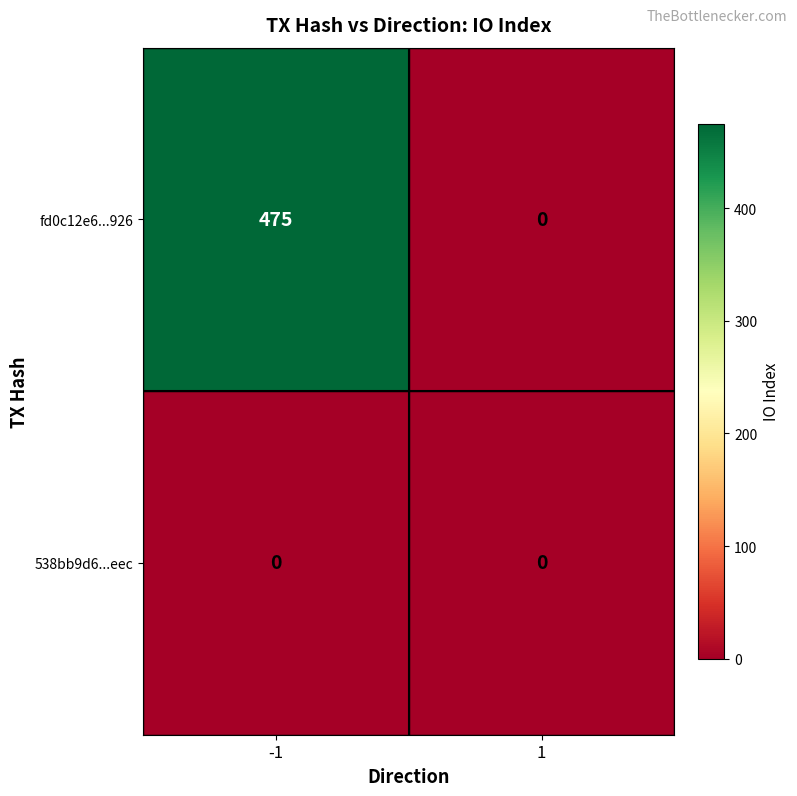

How many series are shown in this chart?

2